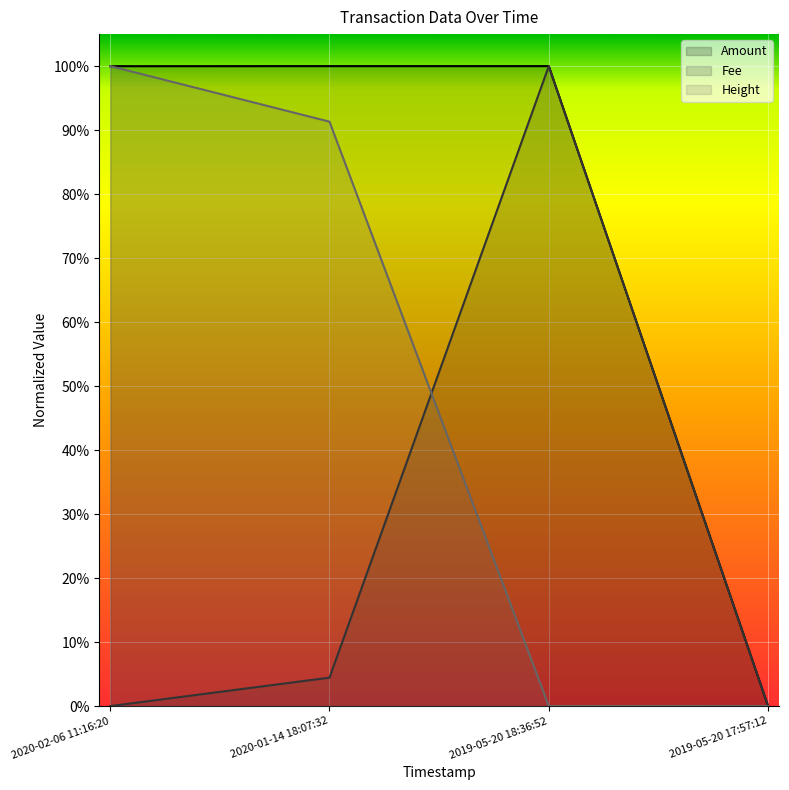

Reading left to right, transcribe all the data shown in this chart.

Amount: 1.0	1.0	1.0	0.0
Fee: 0.0	0.0	1.0	0.0
Height: 1.0	0.9	0.0	0.0